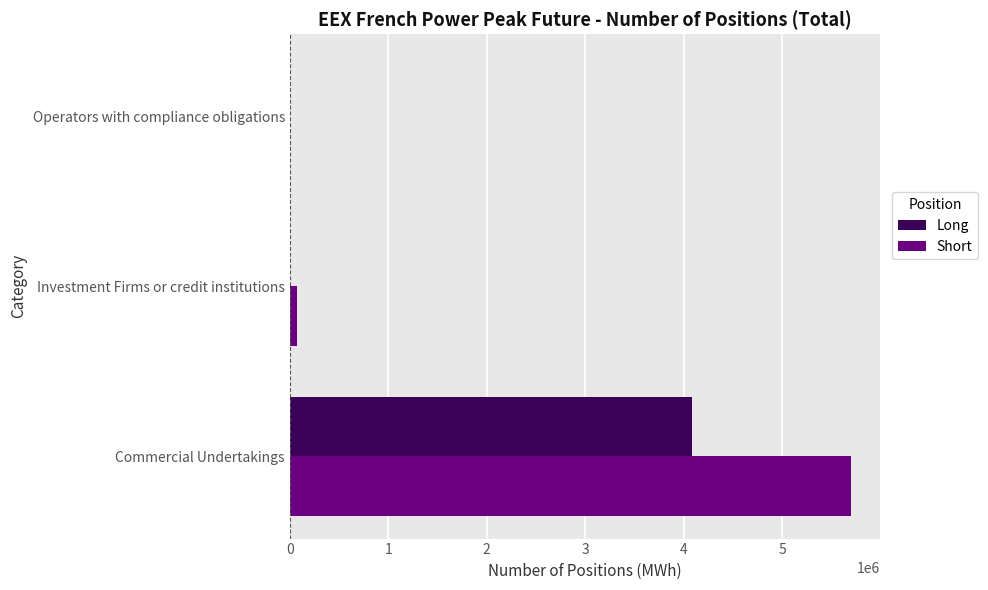

What is the sum of all Short values?

5774952